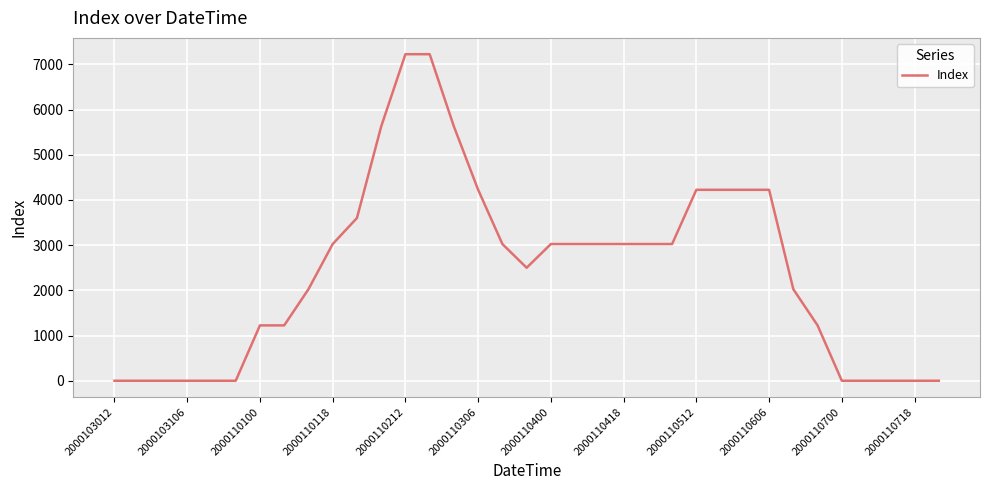

What is the maximum value shown in the chart?

7225